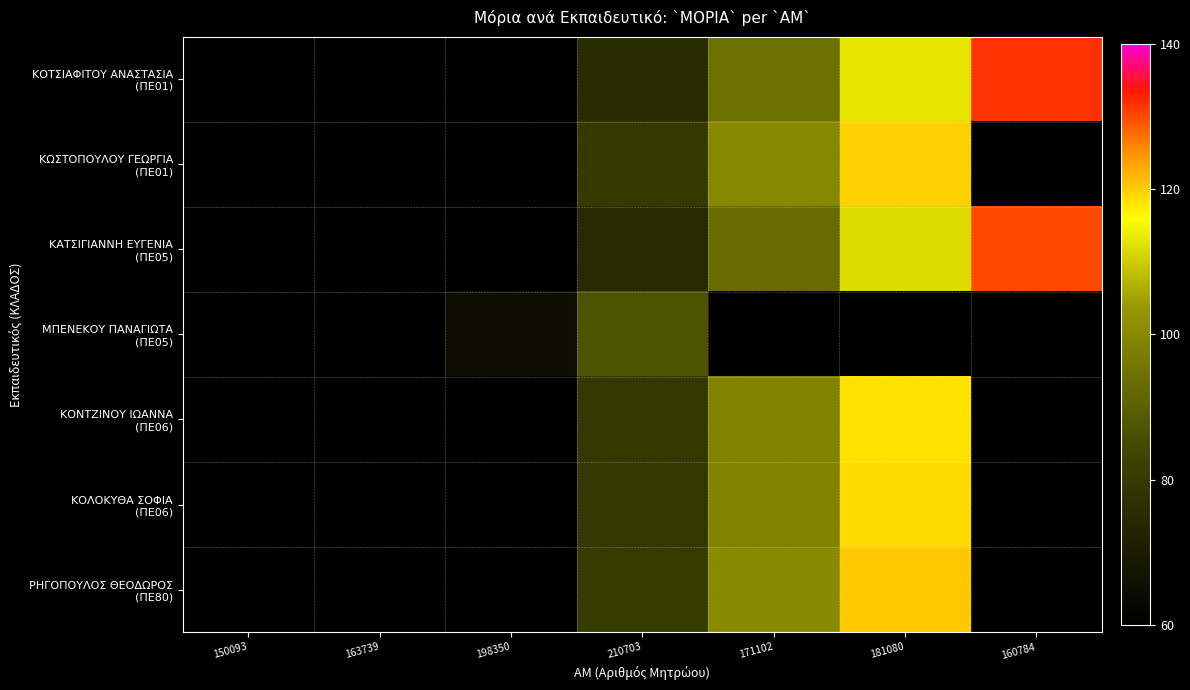

What is the highest value of the ΚΟΤΣΙΑΦΙΤΟΥ ΑΝΑΣΤΑΣΙΑ (ΠΕ01) series?

131.8